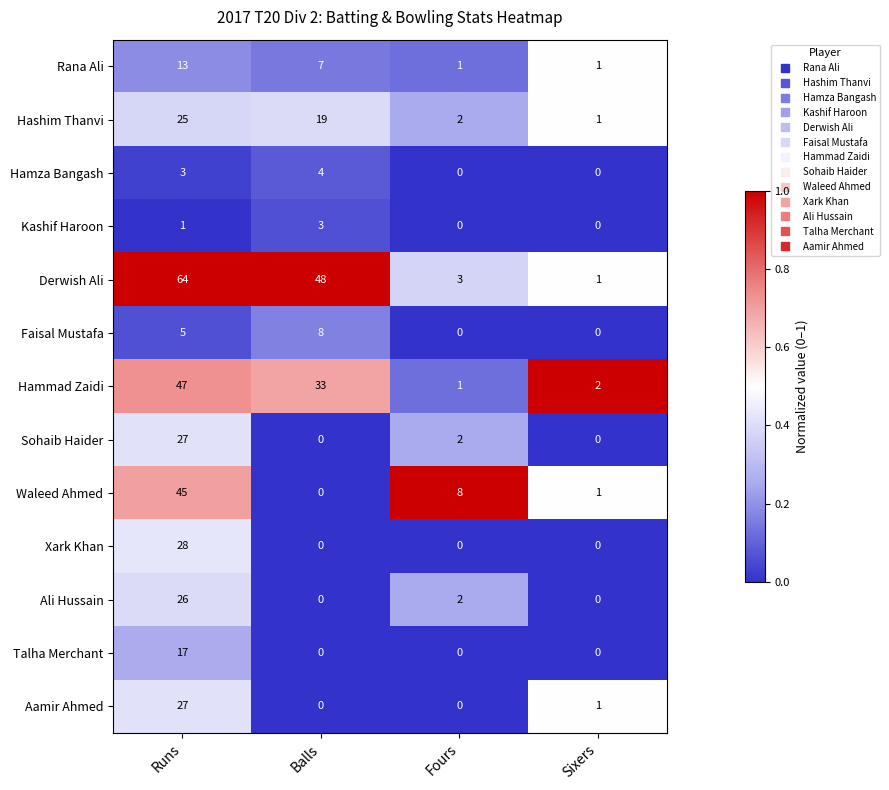

What is the sum of the Derwish Ali values at Sixers and Balls?

49